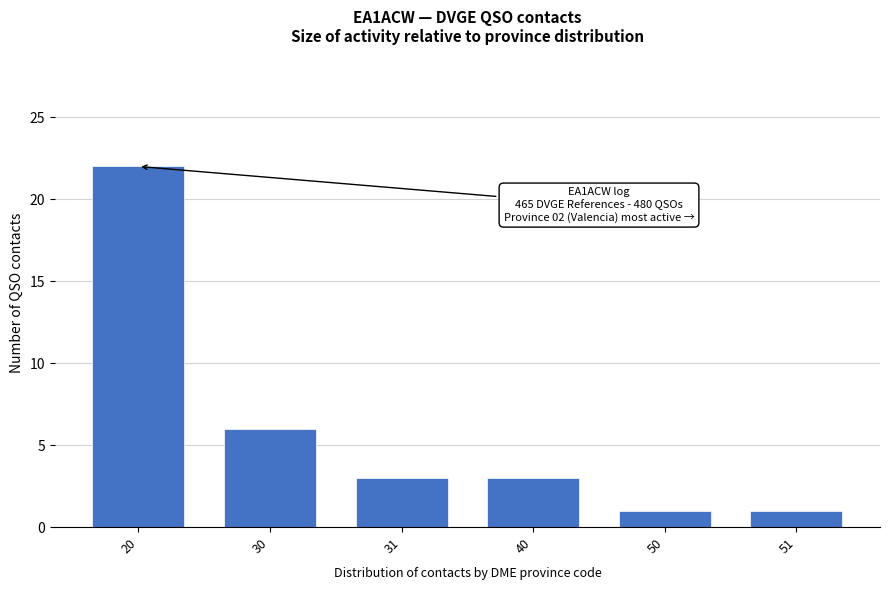

Reading right to left, extract all data points from this chart.

51=1	50=1	40=3	31=3	30=6	20=22